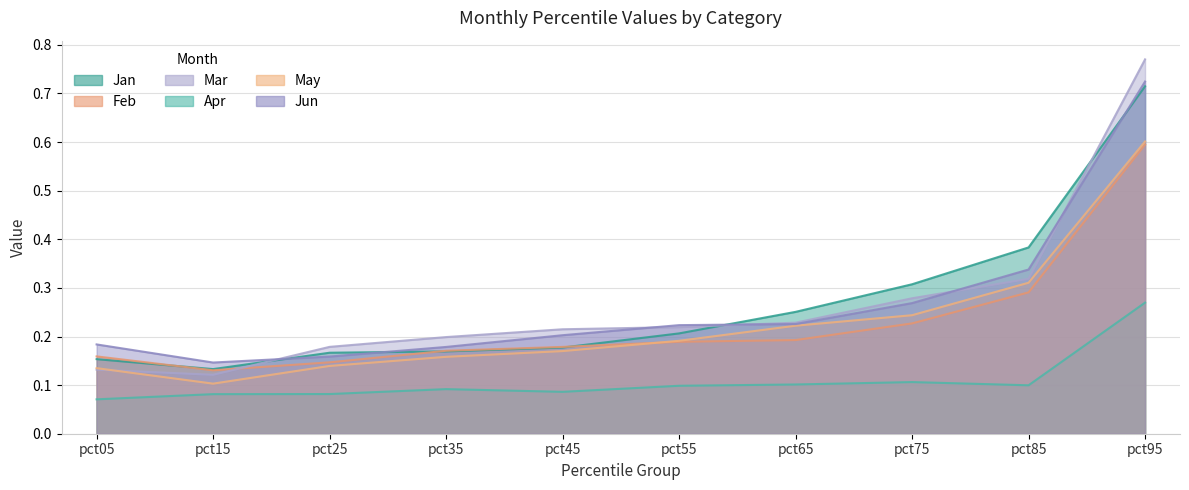

Reading left to right, transcribe all the data shown in this chart.

Jan: 0.2	0.1	0.2	0.2	0.2	0.2	0.3	0.3	0.4	0.7
Feb: 0.2	0.1	0.1	0.2	0.2	0.2	0.2	0.2	0.3	0.6
Mar: 0.1	0.1	0.2	0.2	0.2	0.2	0.2	0.3	0.3	0.8
Apr: 0.1	0.1	0.1	0.1	0.1	0.1	0.1	0.1	0.1	0.3
May: 0.1	0.1	0.1	0.2	0.2	0.2	0.2	0.2	0.3	0.6
Jun: 0.2	0.1	0.2	0.2	0.2	0.2	0.2	0.3	0.3	0.7